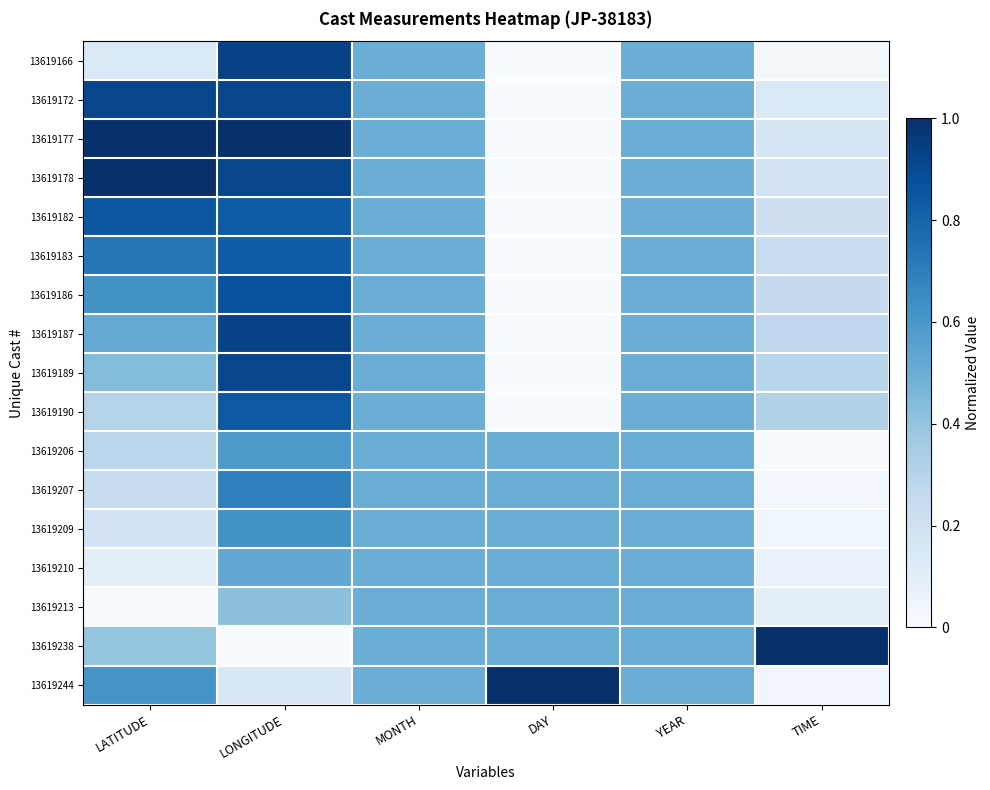

Which series has the largest total across all categories?

13619177